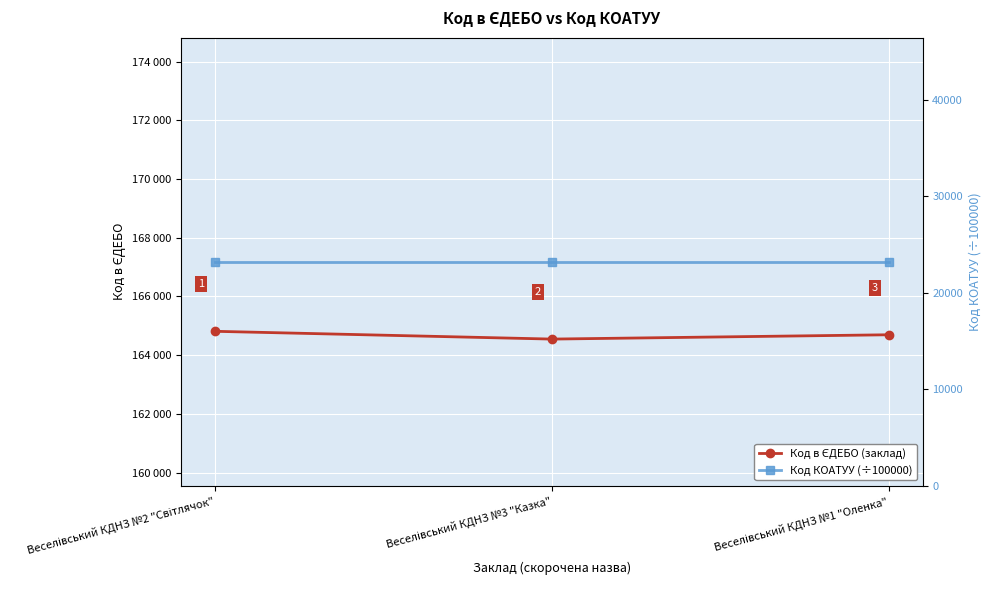

True or false: Код в ЄДЕБО (заклад) has a value of 79360.7 at Веселівський КДНЗ №2 "Світлячок".

False